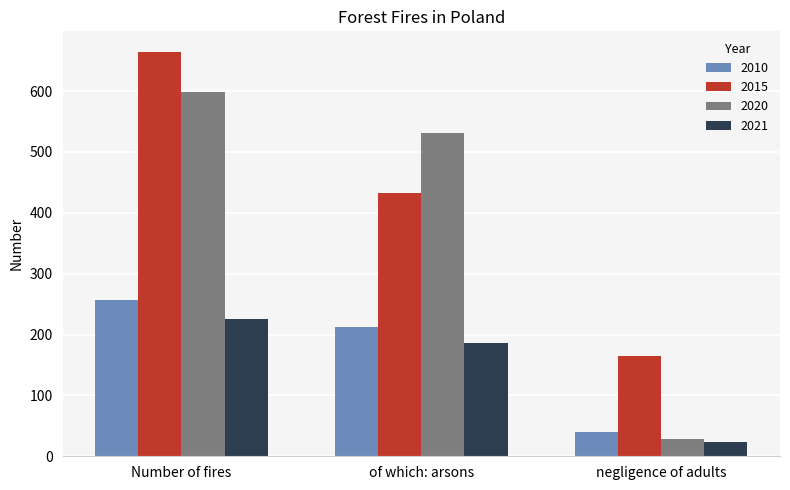

Which series has the widest spread of values?

2020